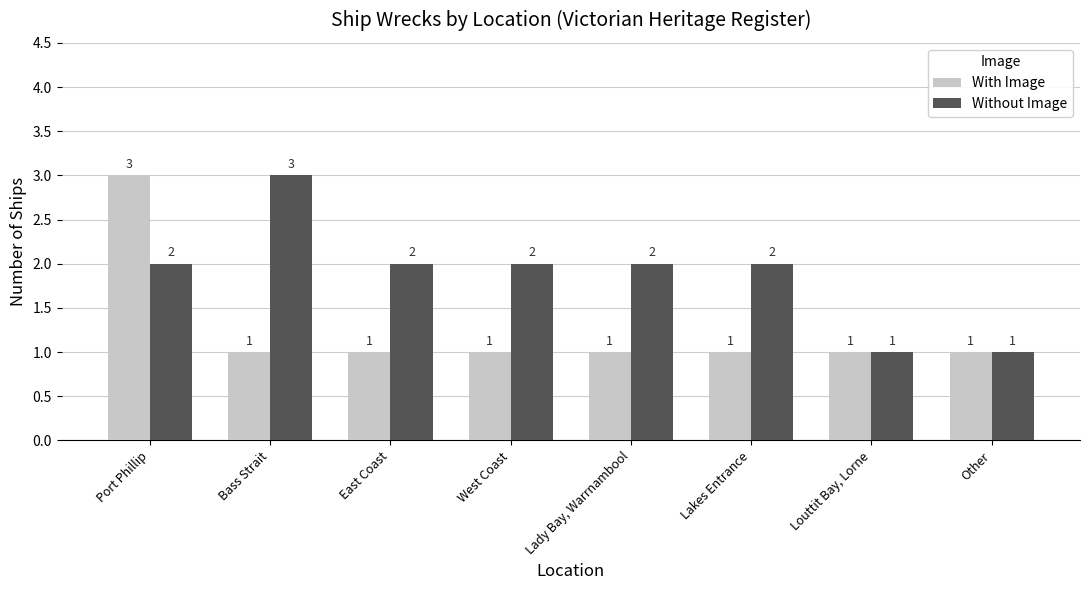

How many bars are there in each group?

2